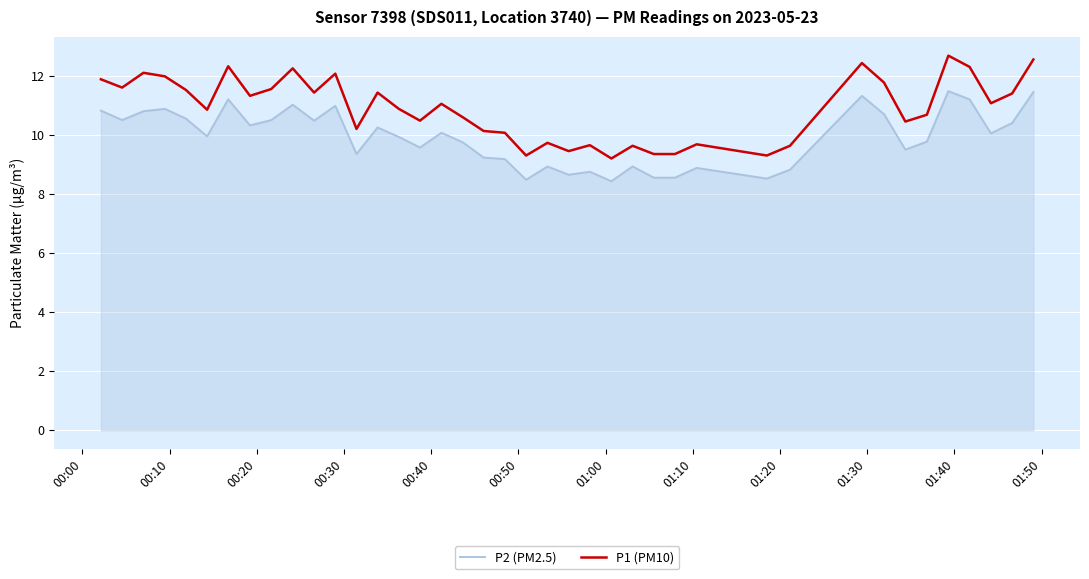

True or false: P2 (PM2.5) and P1 (PM10) intersect in this chart.

False